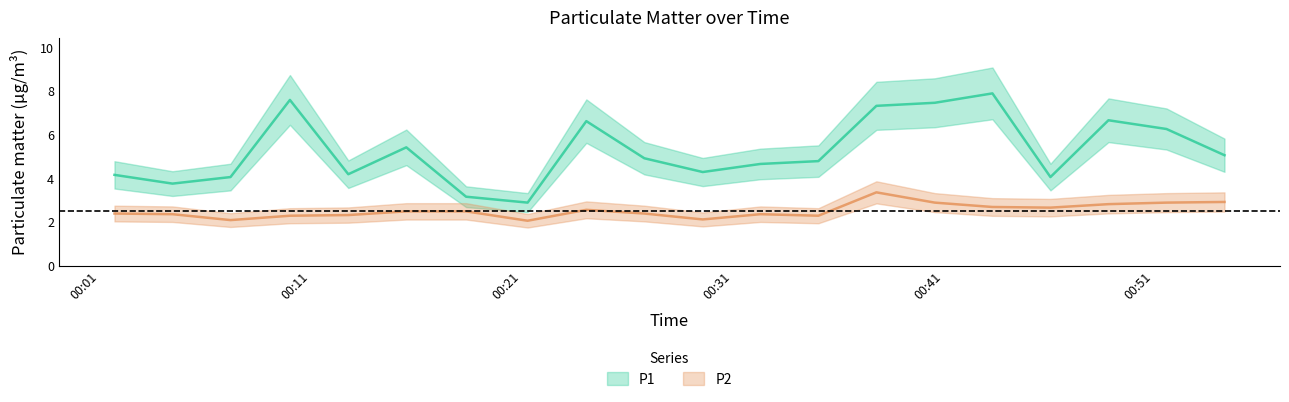

True or false: P1 and P2 cross at least once.

False